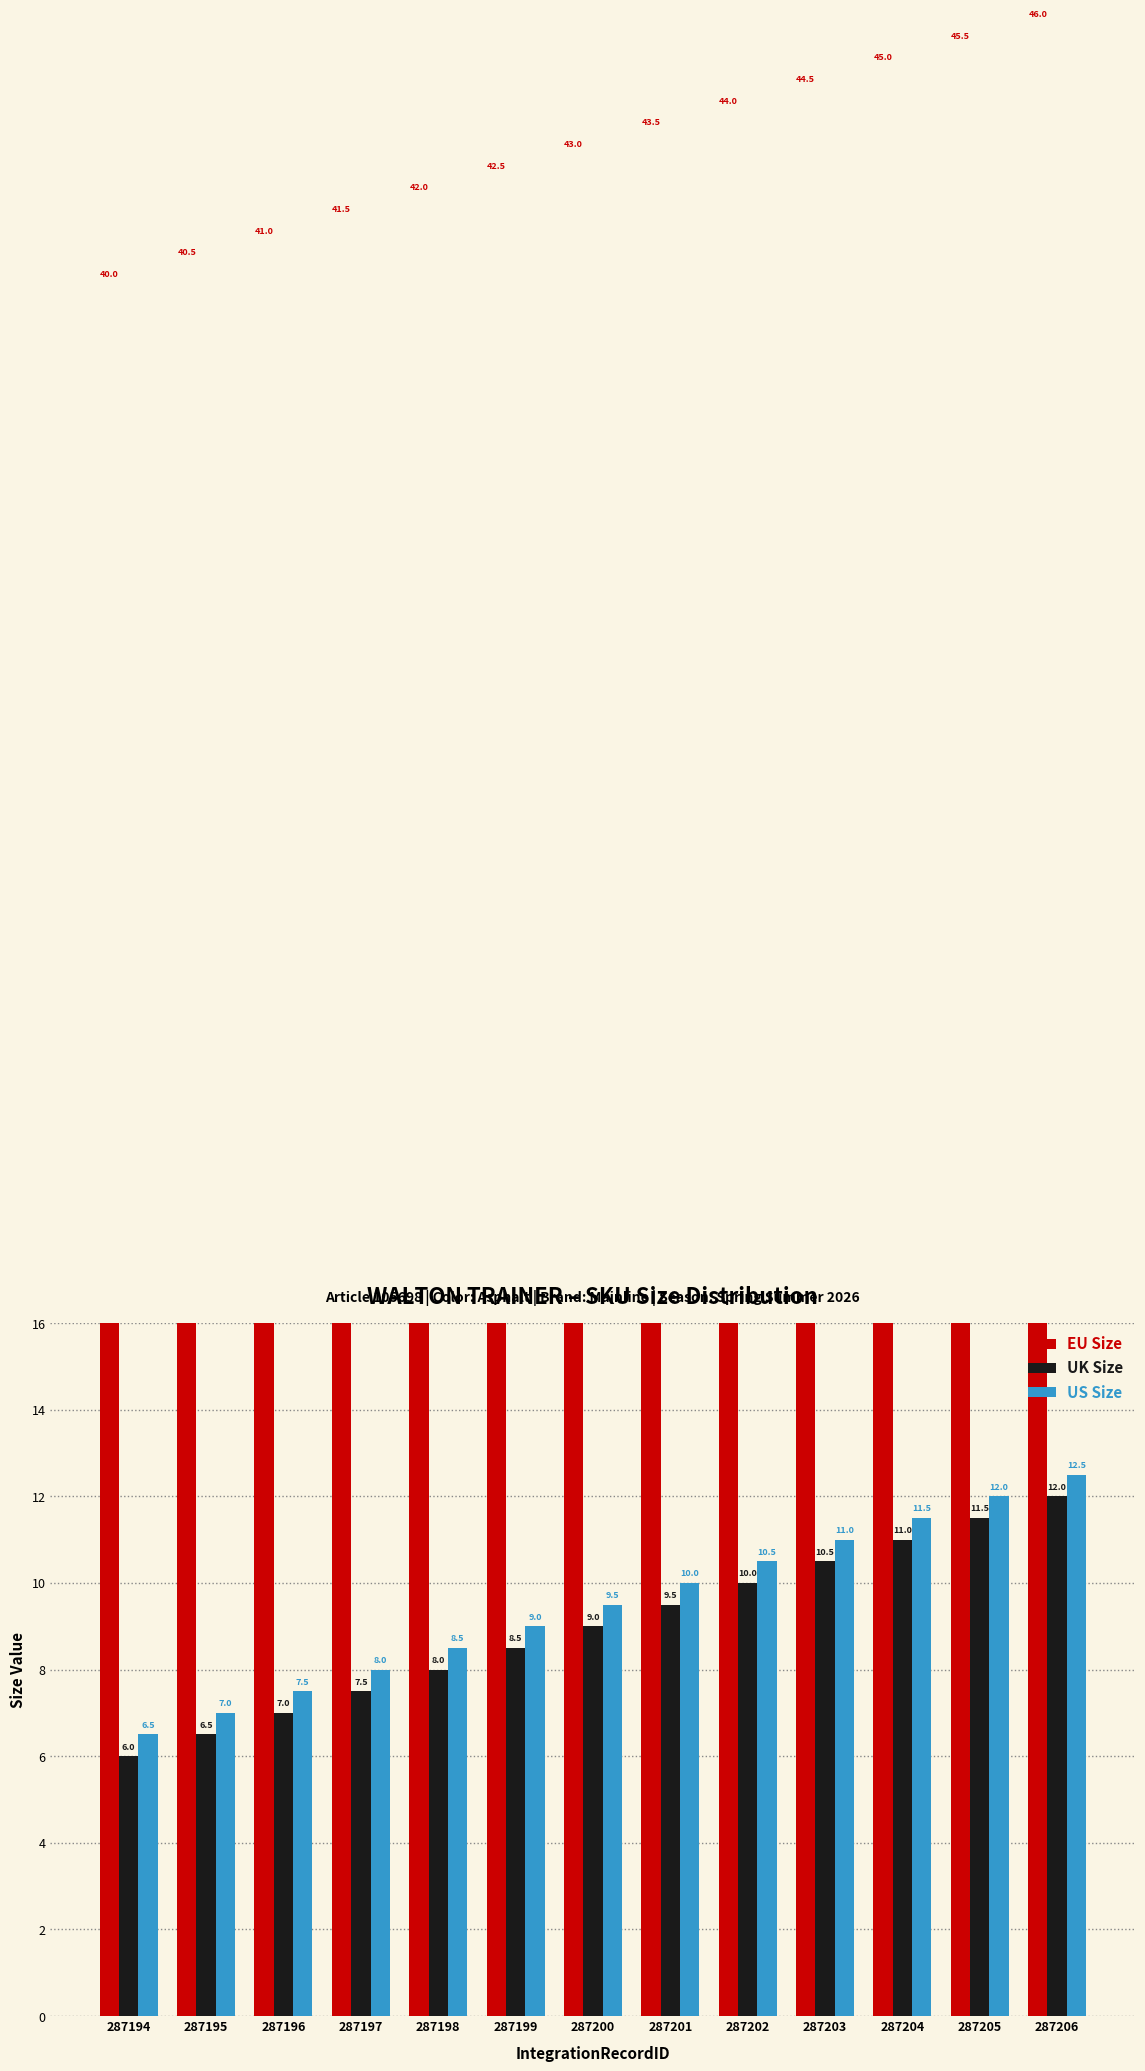

Which series has the largest total across all categories?

EU Size